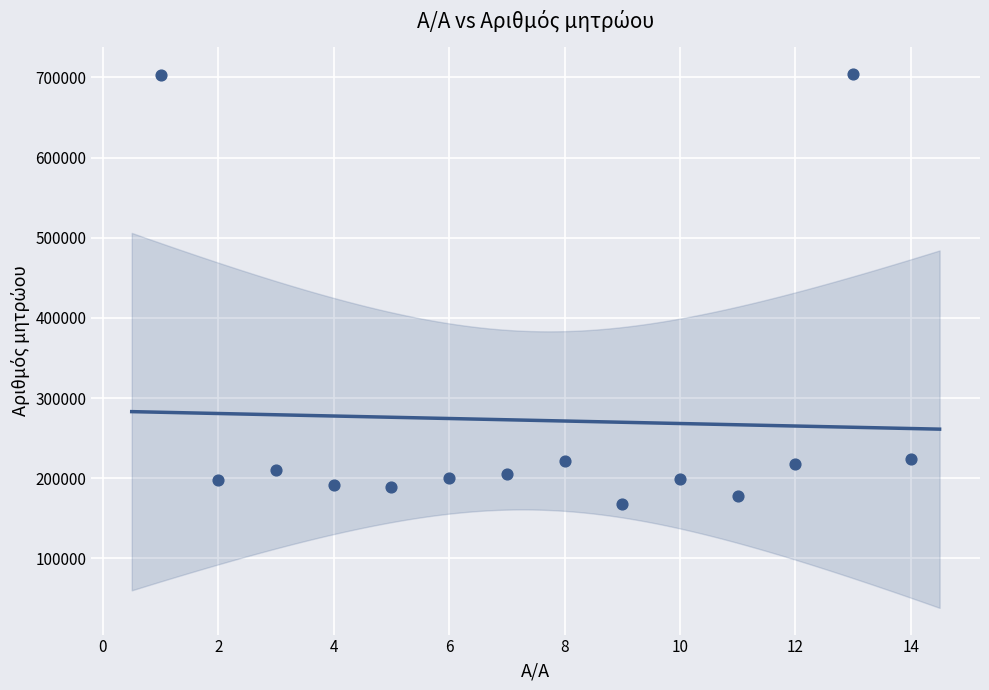

What is the range of X values (max minus min)?

13